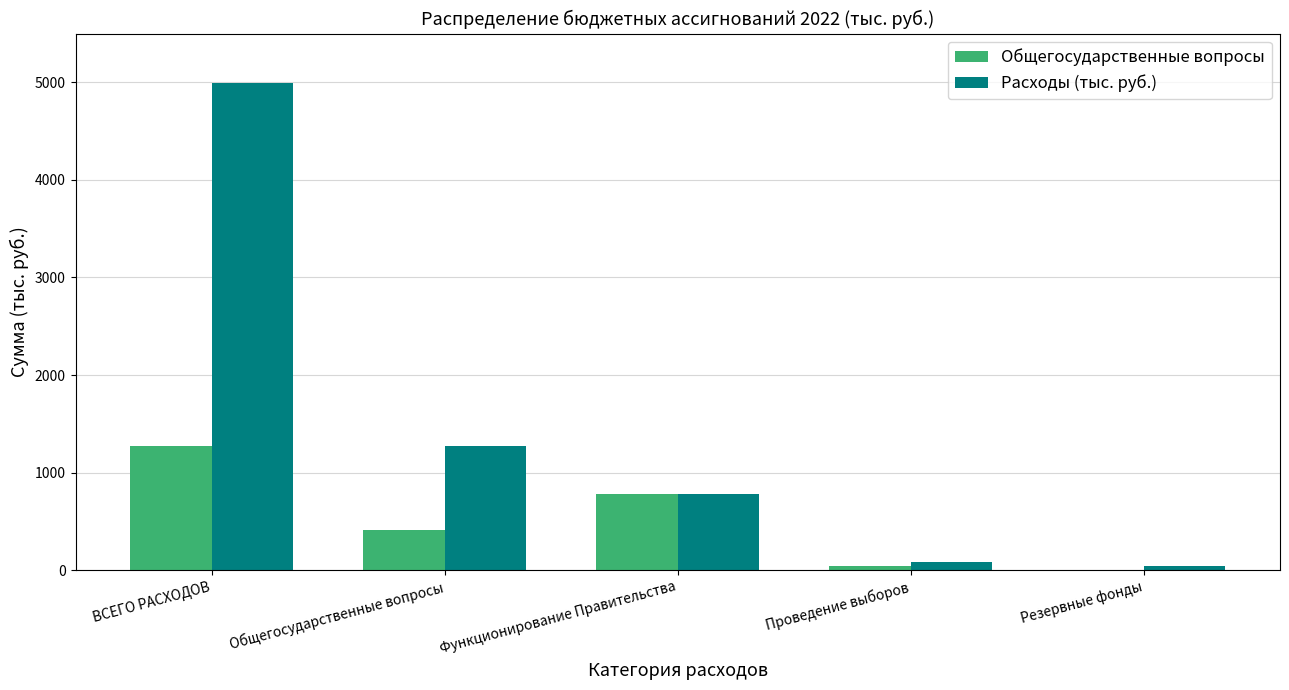

Are the bars horizontal?

No